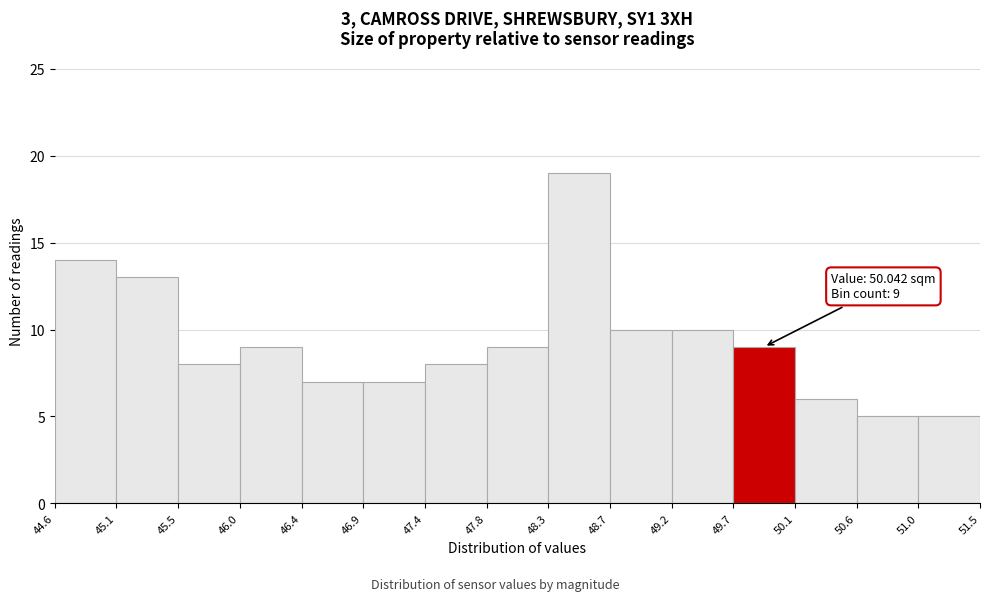

Over which range of the x-axis is the bar tallest?

48.3 to 48.7